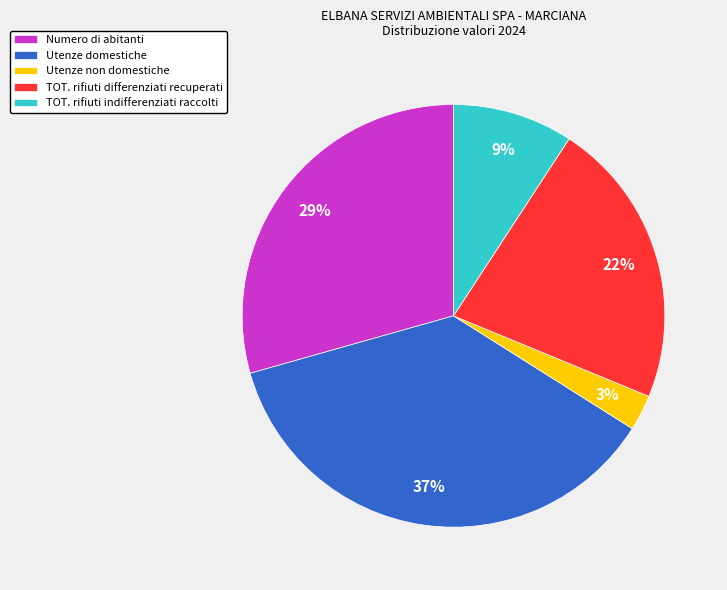

Which slice is the smallest?

Utenze non domestiche